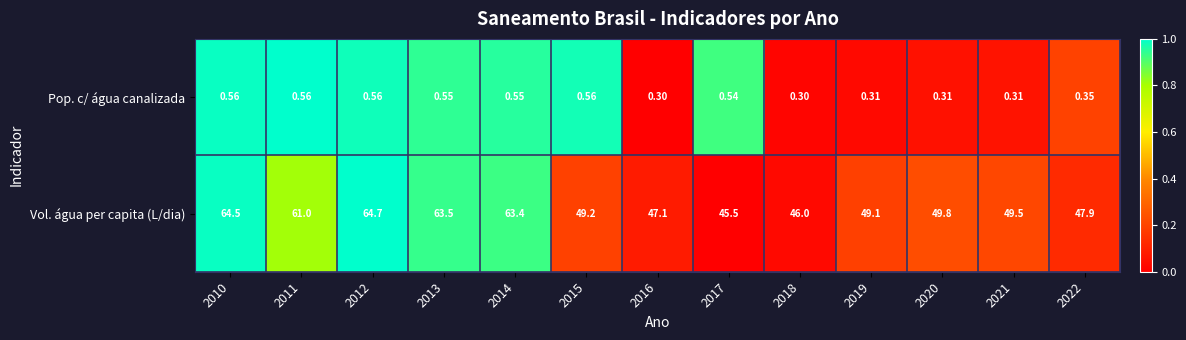

Which series has the widest spread of values?

Vol. água per capita (L/dia)